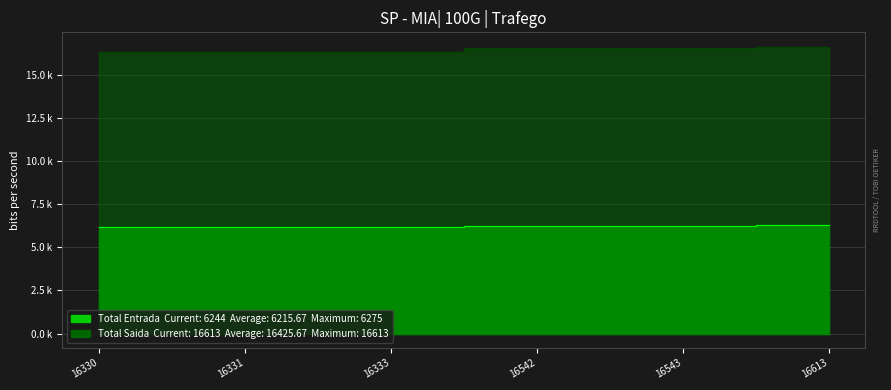

Which has a higher value, 16331 or 16330?

16331